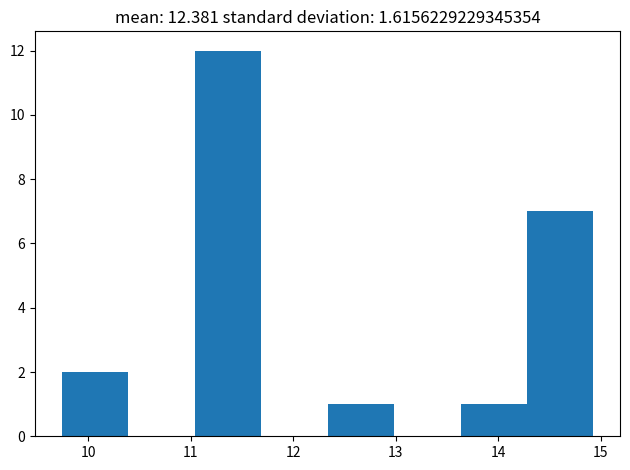

How tall is the bar that spans 11.0 to 11.7 on the x-axis? Neither the bar edges nor the heights are printed on the chart, so give them approximately, as read against the axes.

12